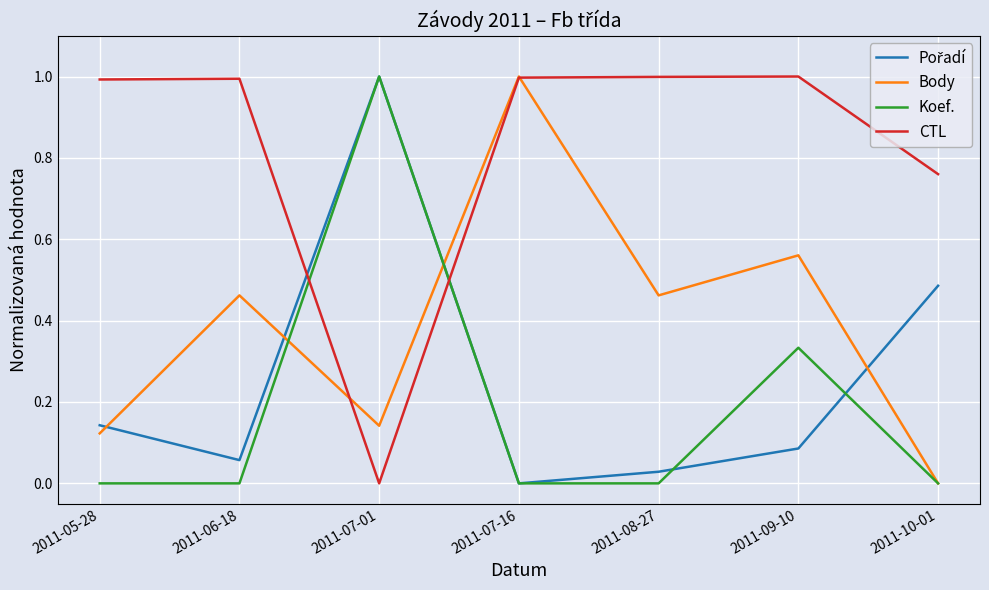

What is the maximum value shown in the chart?

1.0